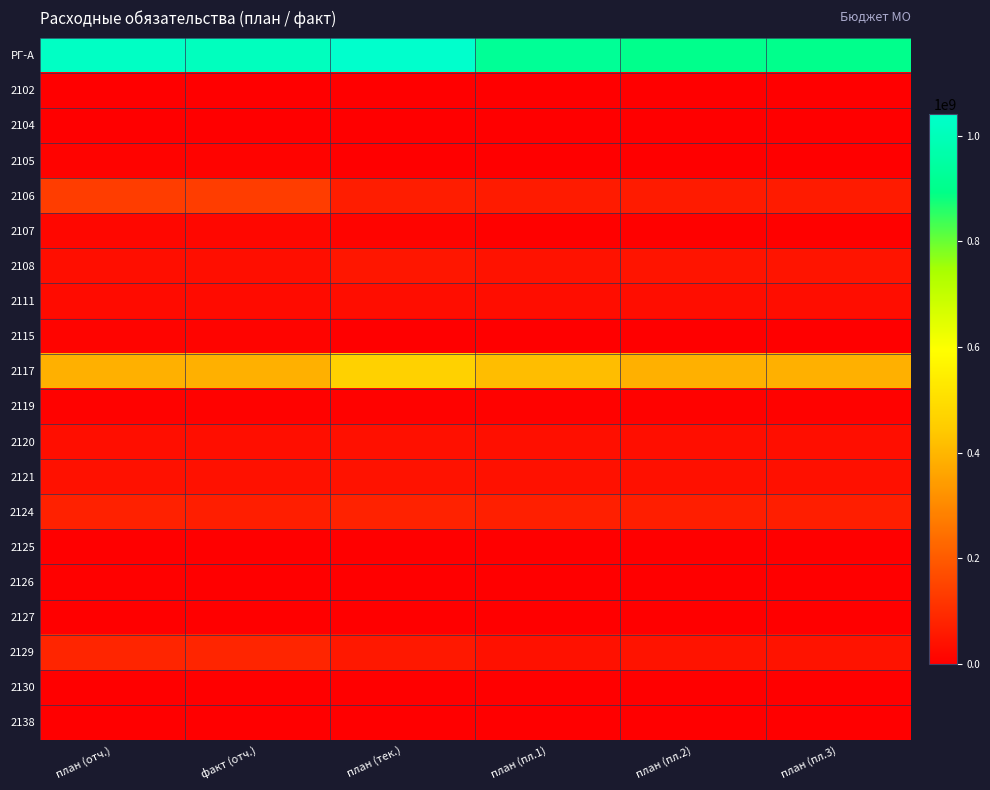

Which series has the largest total across all categories?

РГ-А